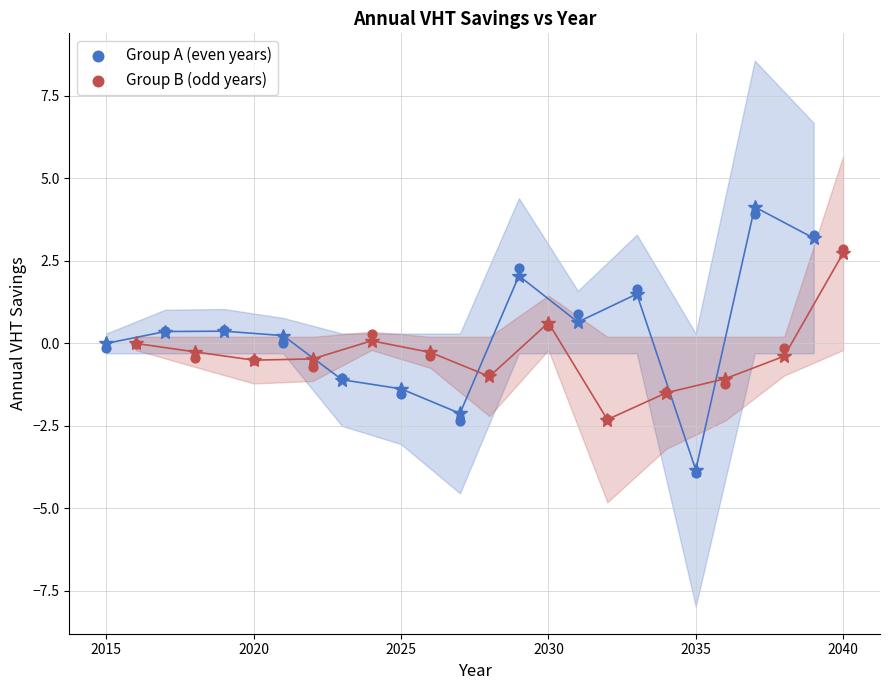

Which series contains the lowest Y value?

Group A (even years)